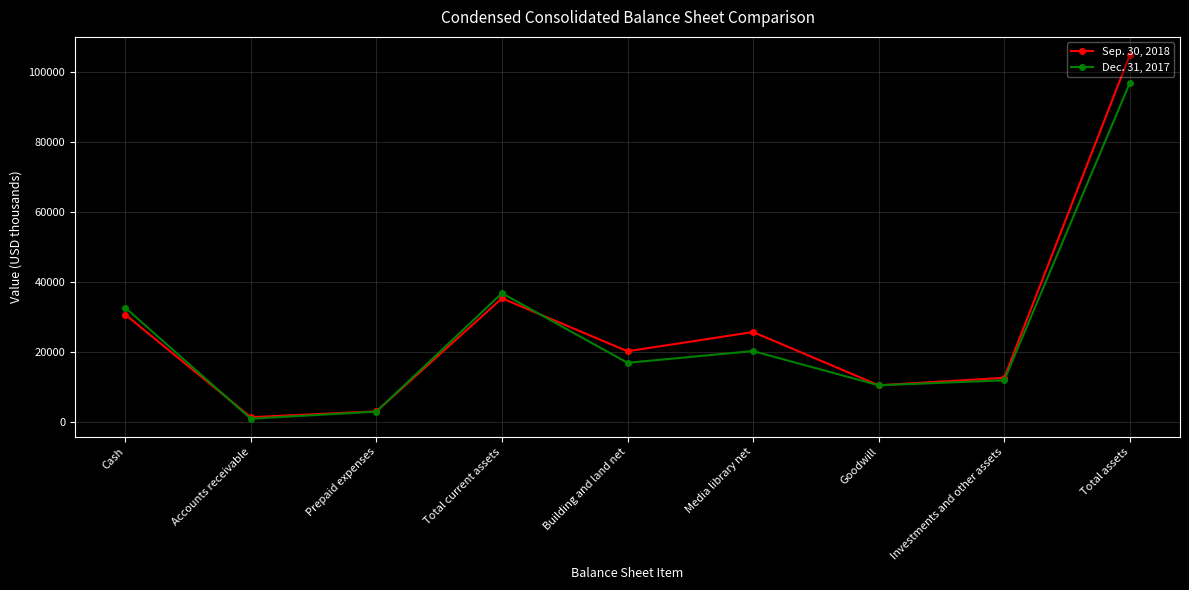

Which series has the largest range (max minus min)?

Sep. 30, 2018